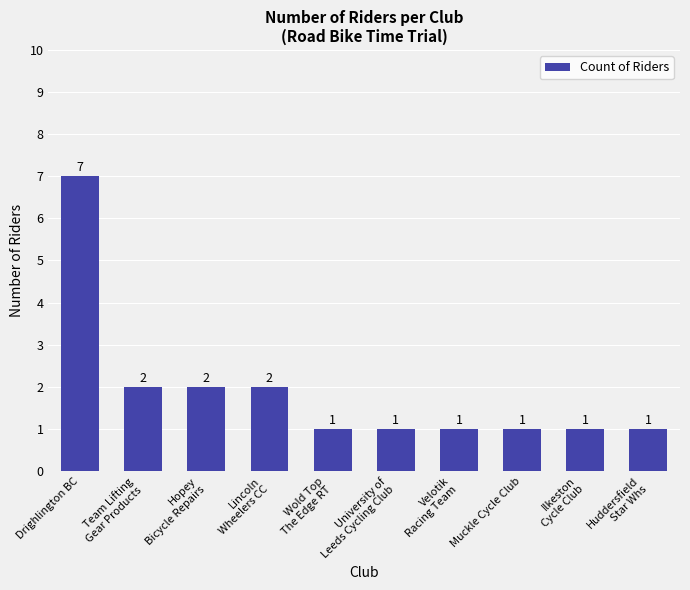

What is the maximum value shown in the chart?

7